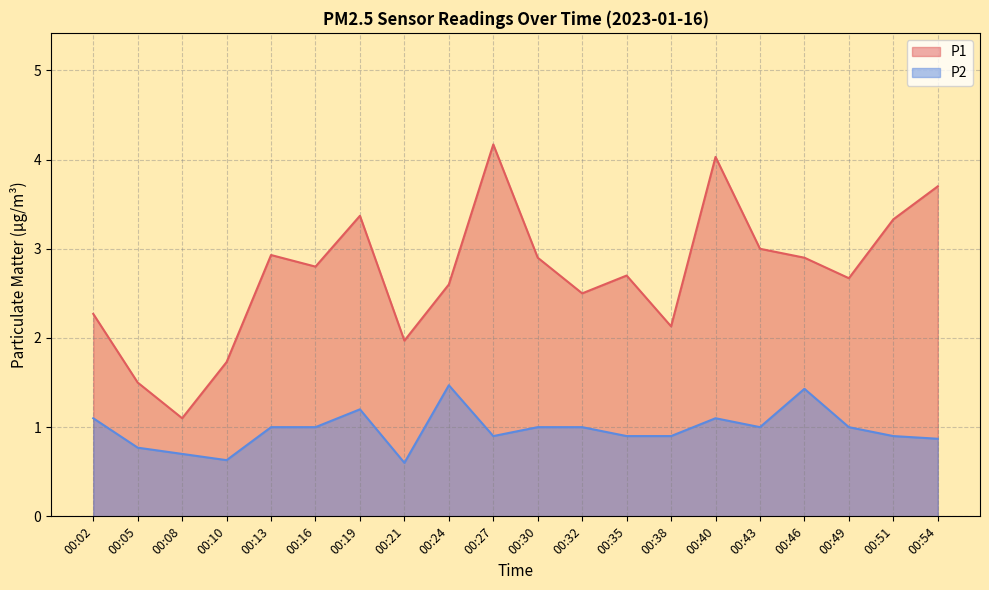

True or false: P2 and P1 cross at least once.

False